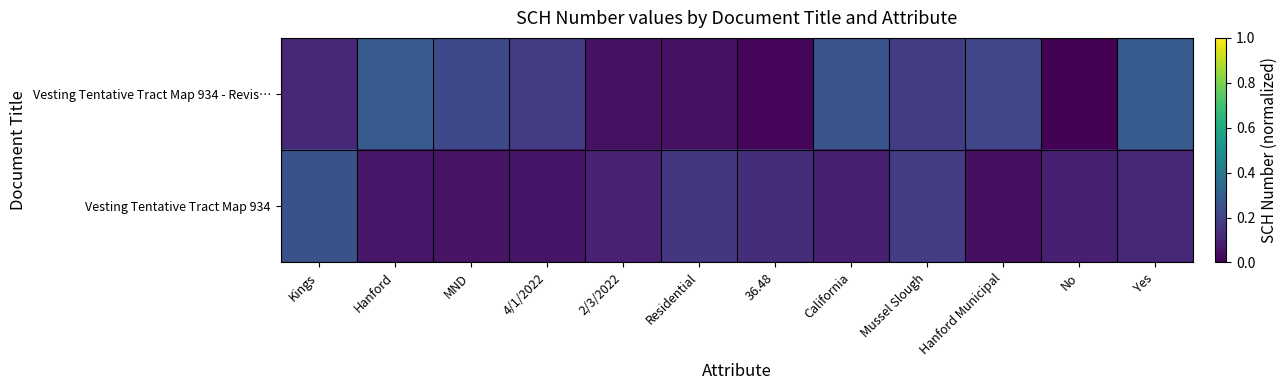

Which series has the largest total across all categories?

Vesting Tentative Tract Map 934 - Revis…